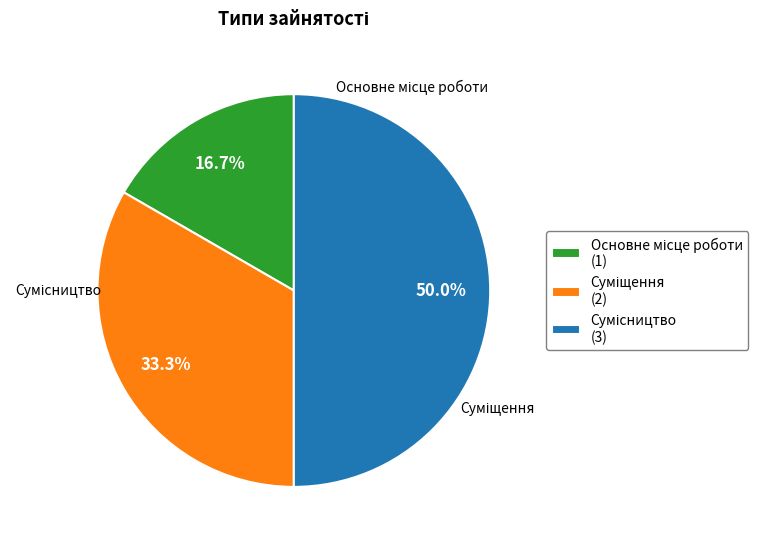

What portion of the pie excludes Сумісництво?

50.0%